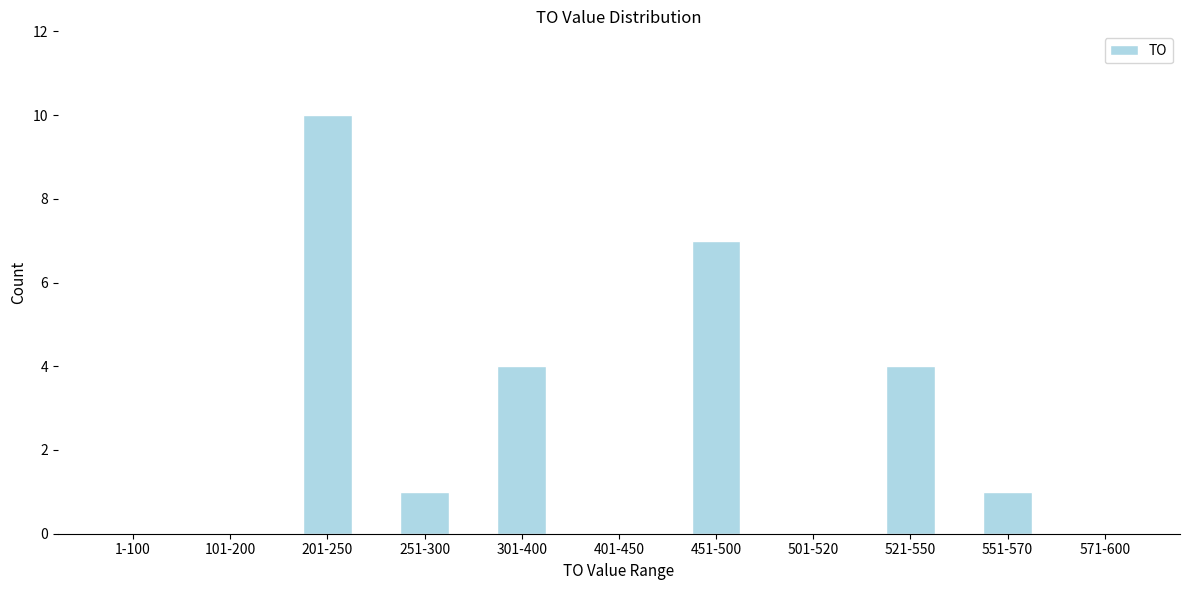

Reading right to left, list all the values displayed in this chart.

571-600=0	551-570=1	521-550=4	501-520=0	451-500=7	401-450=0	301-400=4	251-300=1	201-250=10	101-200=0	1-100=0